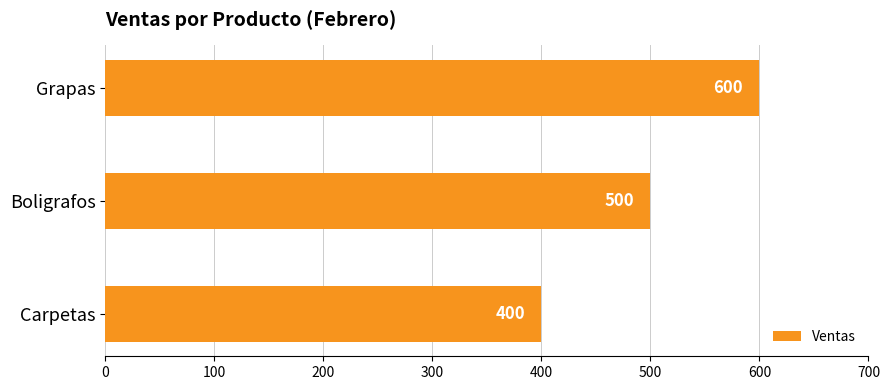

Count the values in the range 400 to 600.

3